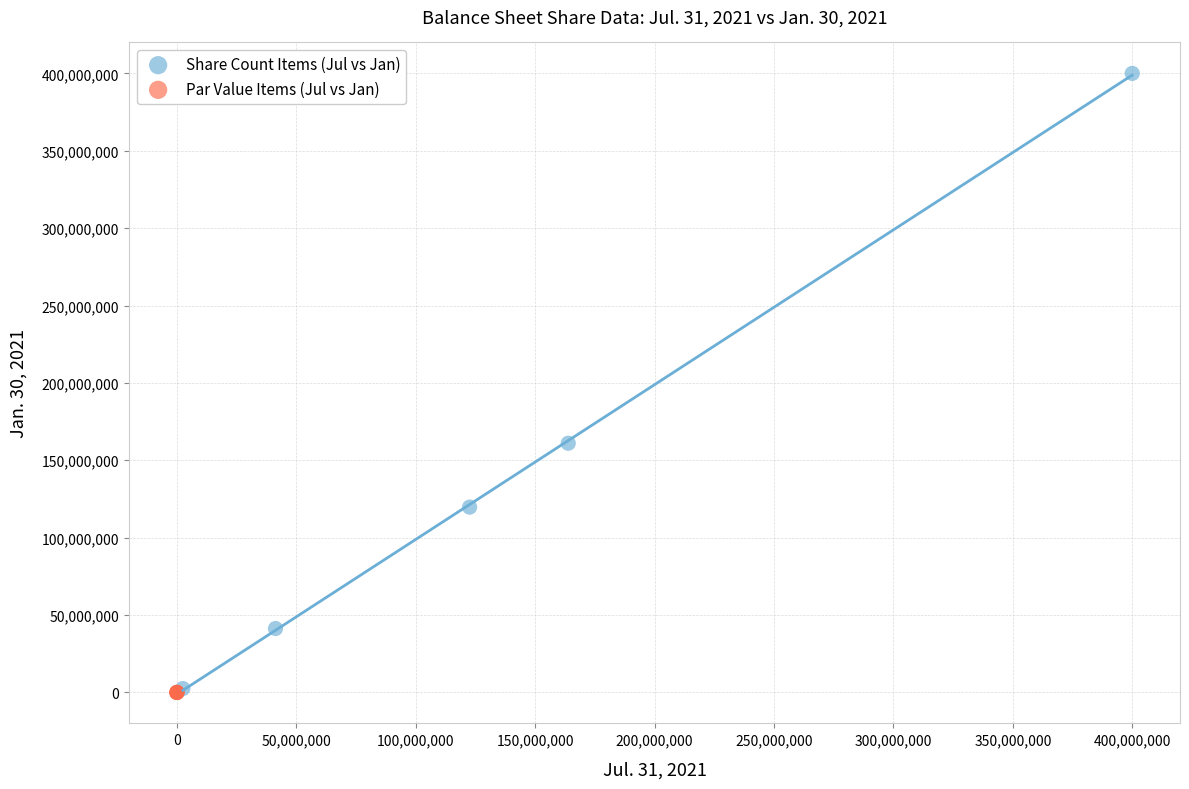

Which series has the largest Y range (max minus min)?

Share Count Items (Jul vs Jan)